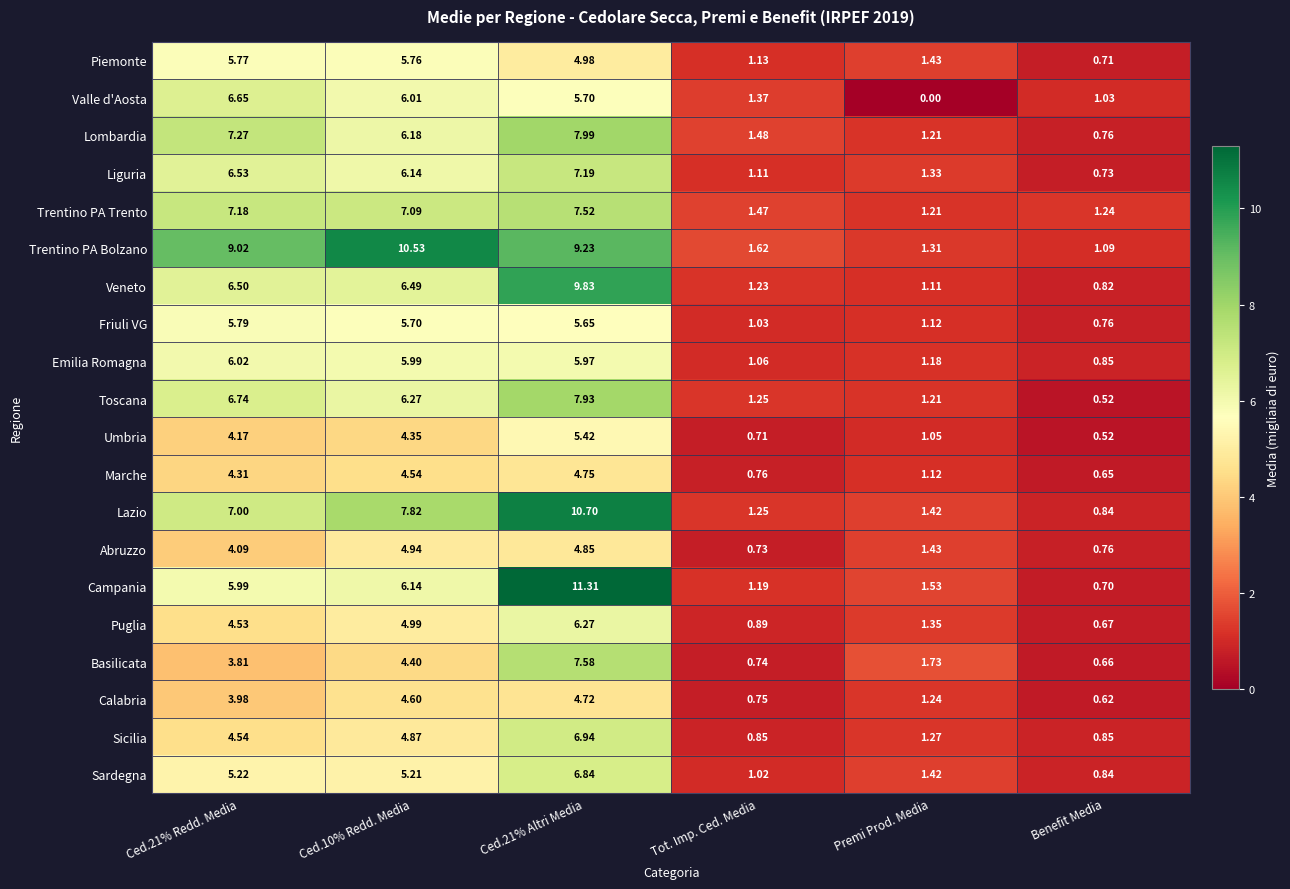

Which series has the widest spread of values?

Campania